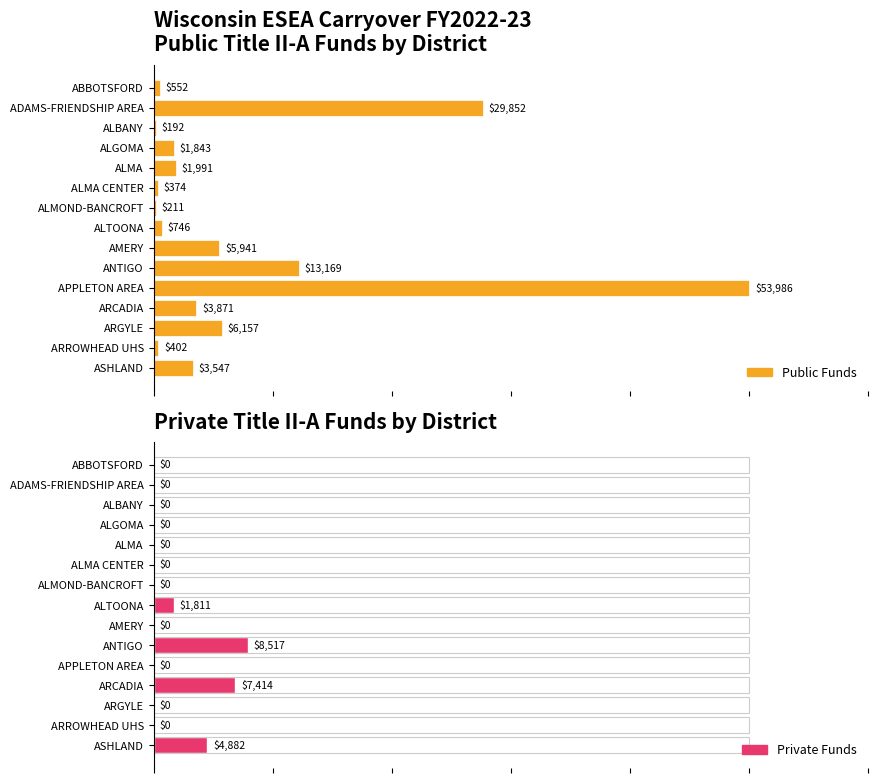

Does the chart contain any negative values?

No